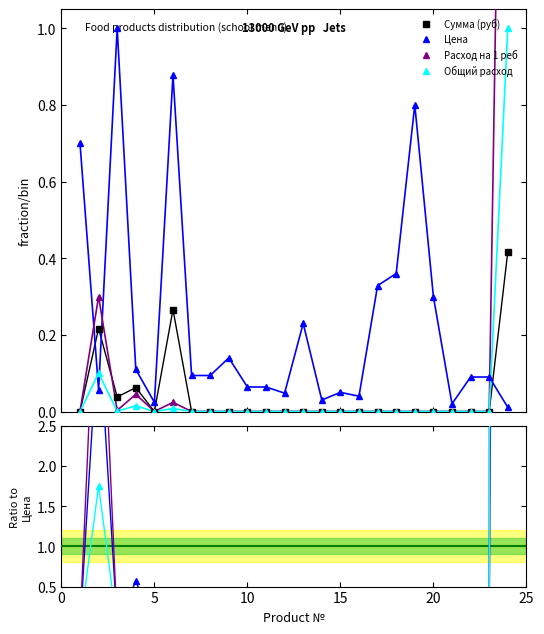

True or false: Сумма (руб) has a value of 0.1 at 18.

False